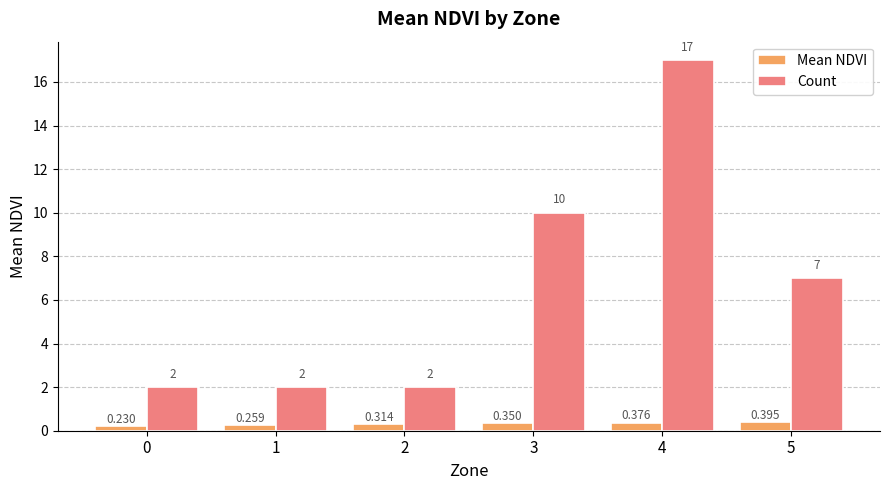

How many categories are shown in the chart?

6